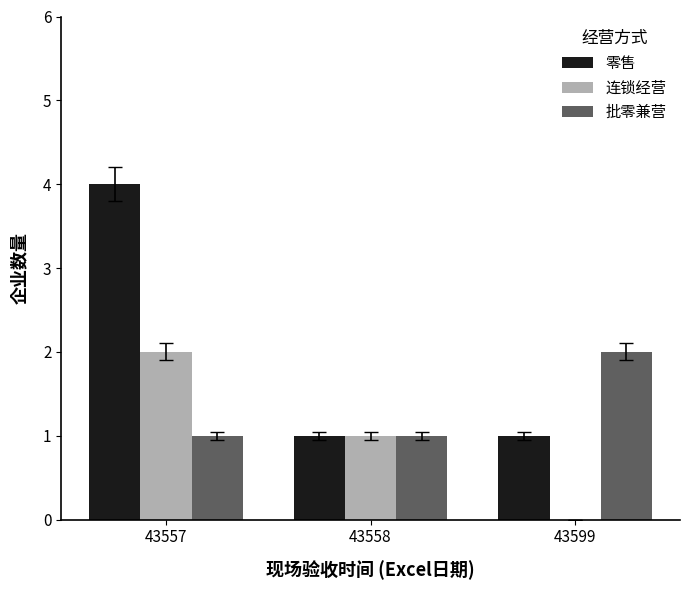

What is the total value across all series at 43599?

3